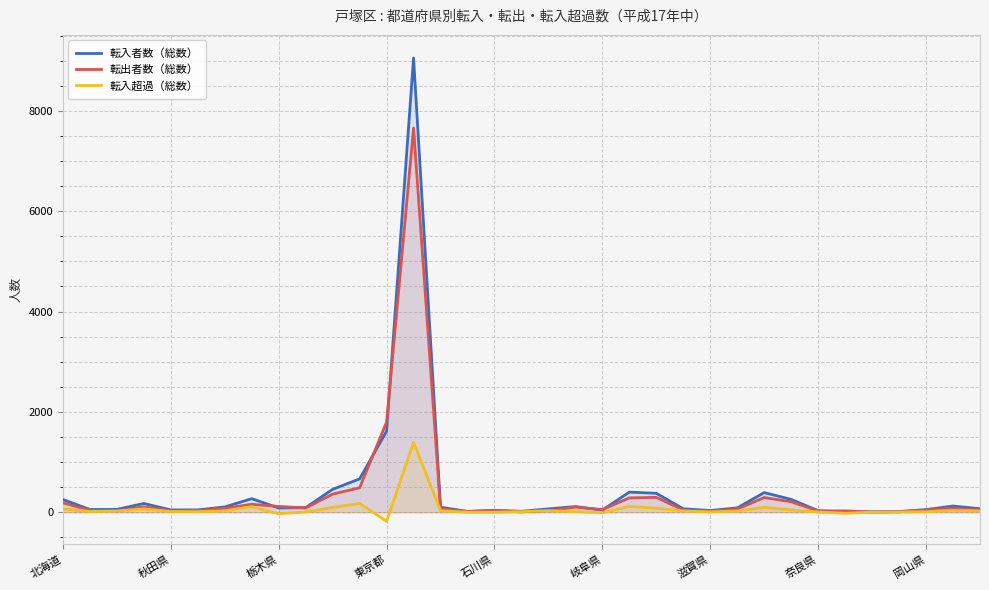

True or false: 転出者数（総数） has more than 1 points higher than both neighbors.

True